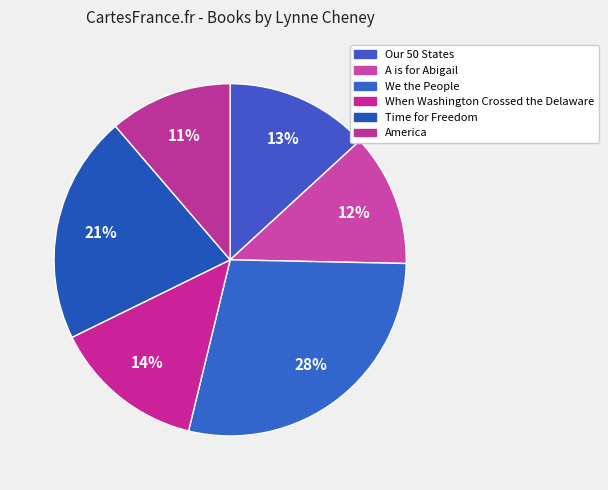

Does any single category account for the majority?

No